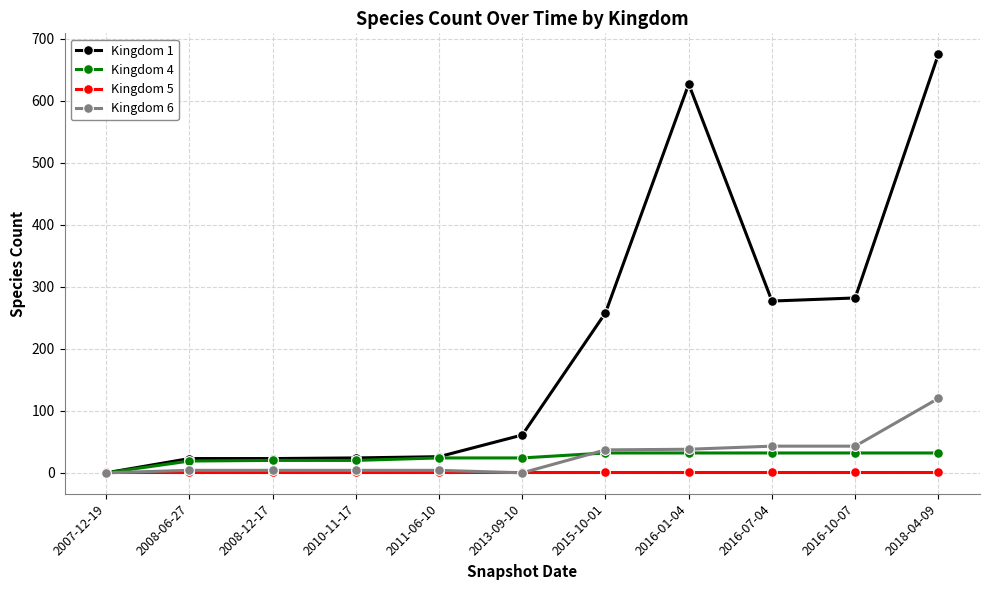

Rank the series by their maximum value, from highest to lowest.

Kingdom 1, Kingdom 6, Kingdom 4, Kingdom 5